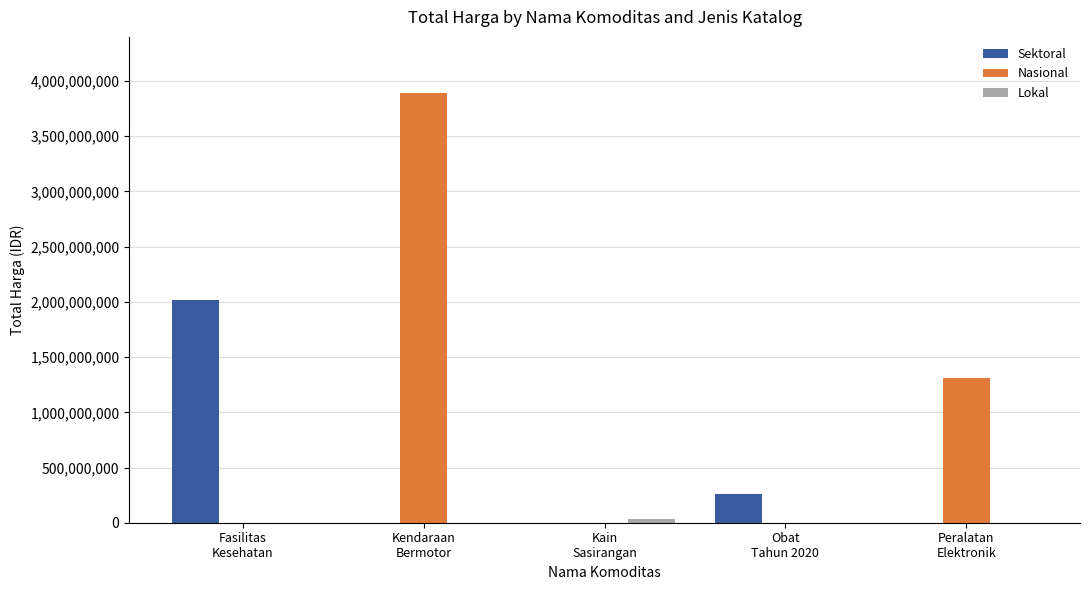

What is the maximum value shown in the chart?

3888564100